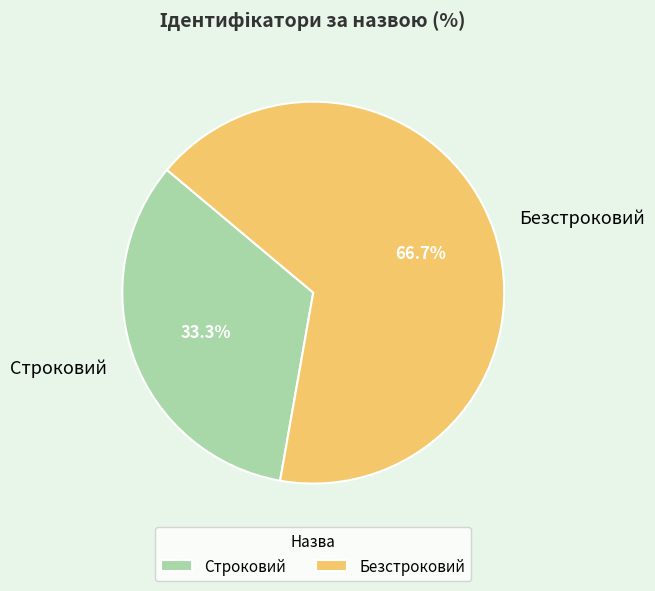

How many slices are in this pie chart?

2